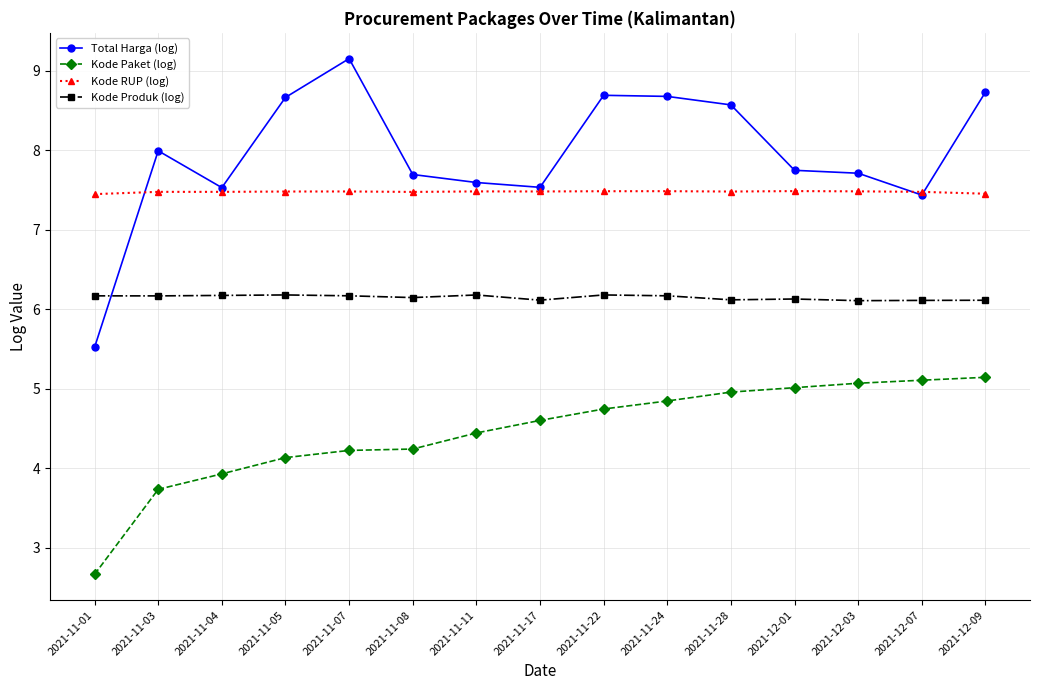

Where is Total Harga (log) nearest to the value 7?

2021-12-07